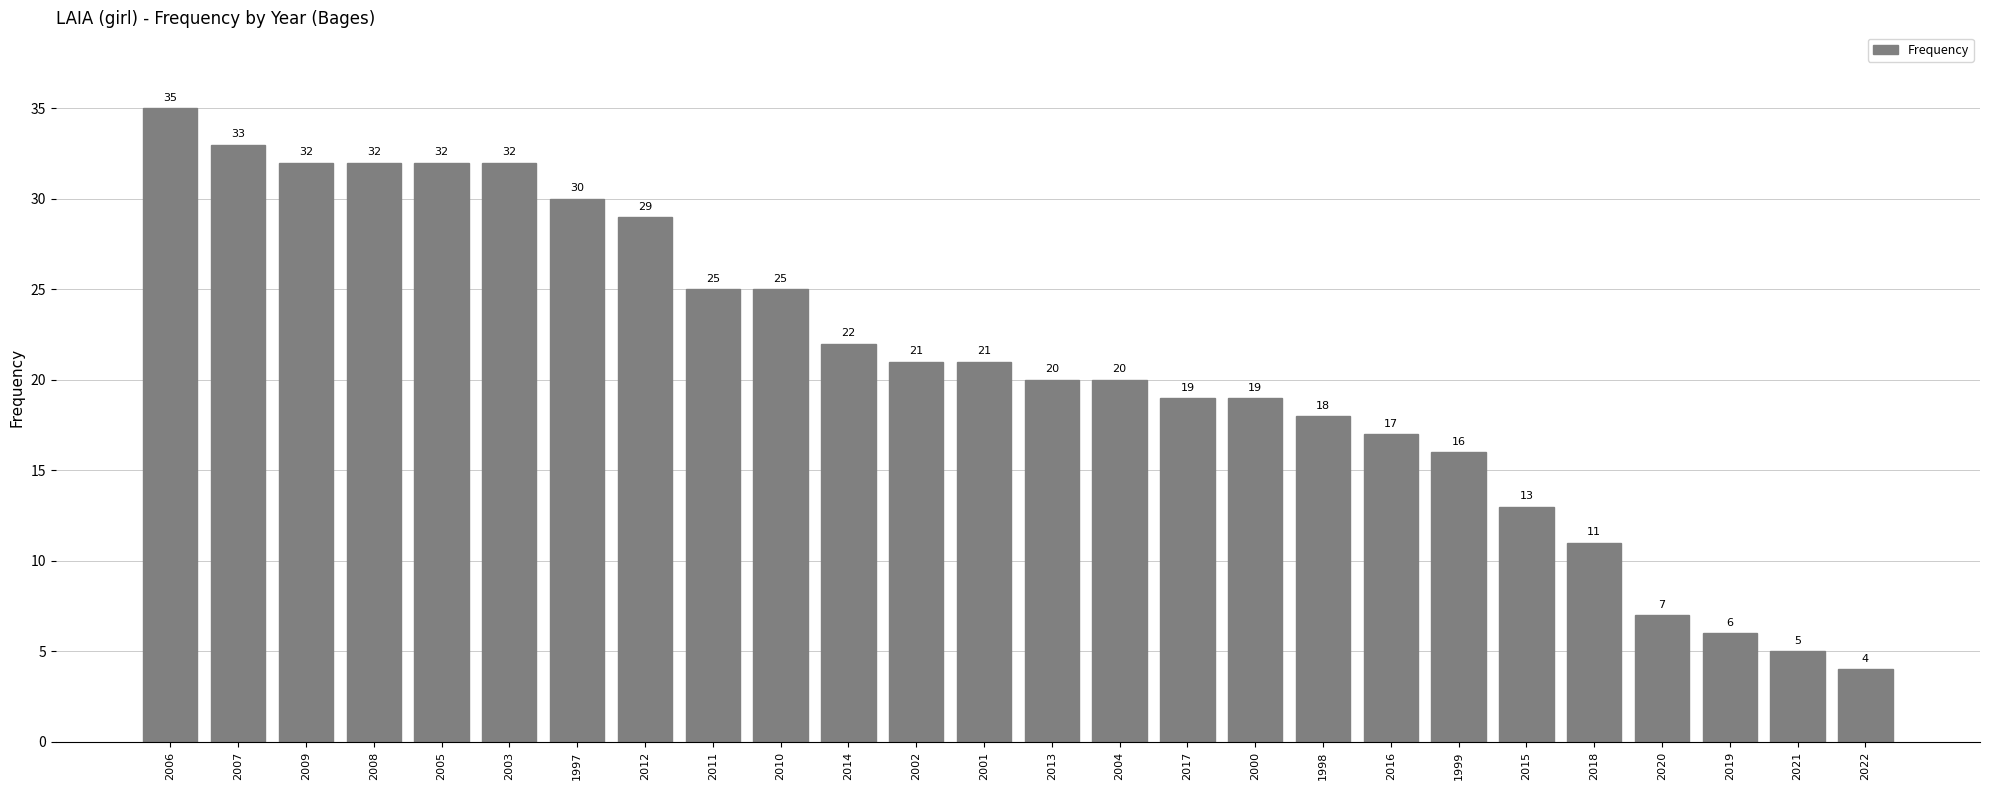

What is the greatest value displayed?

35